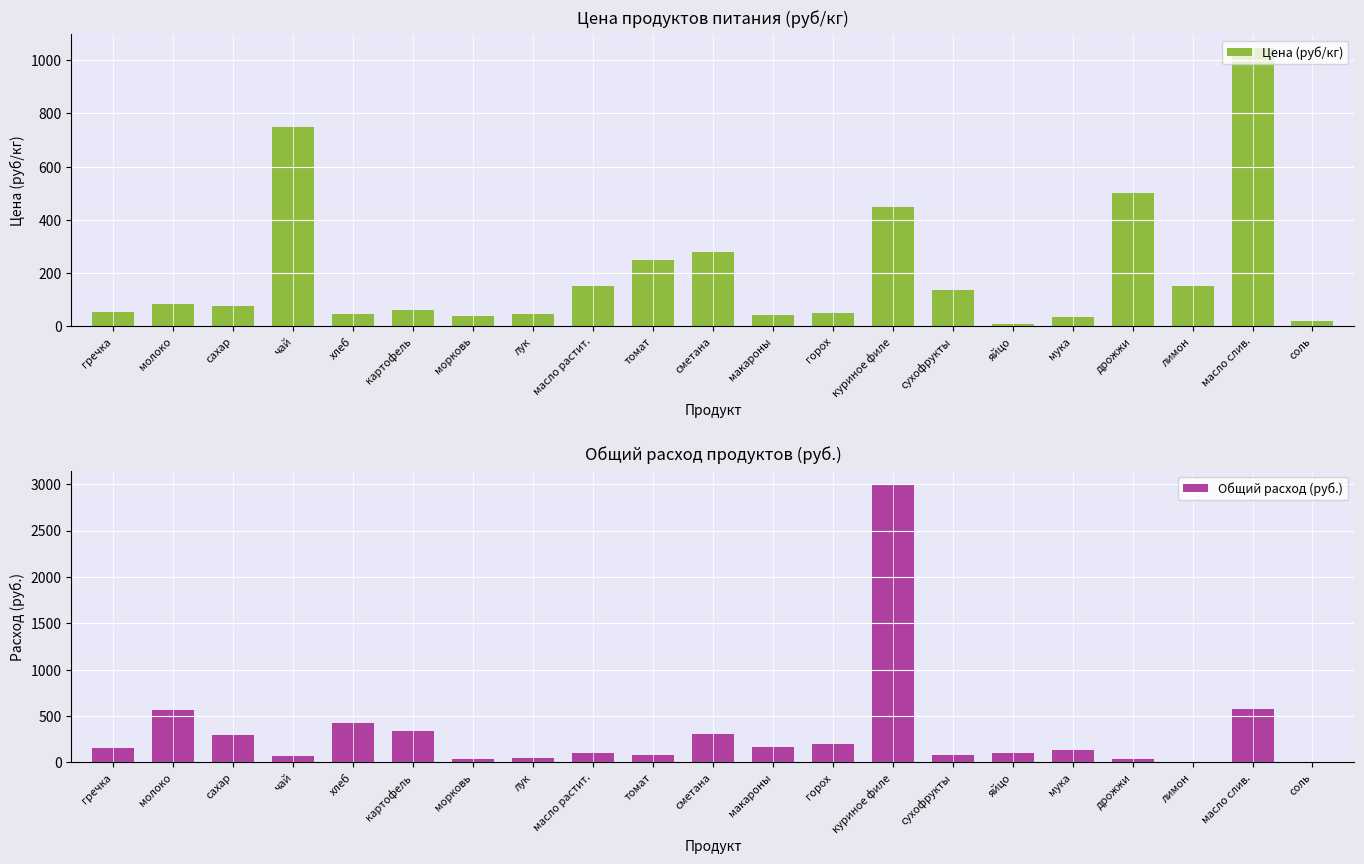

Which label corresponds to the largest value in the chart?

куриное филе